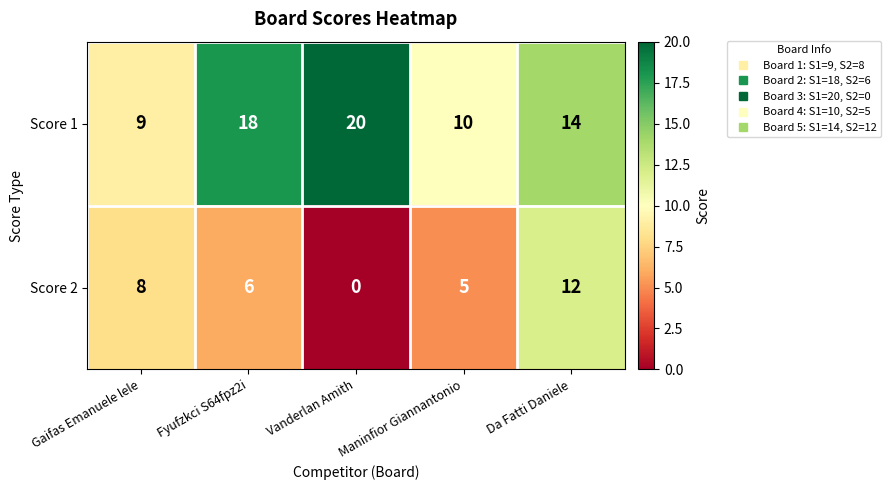

What is the sum of the Score 1 values at Maninfior Giannantonio and Gaifas Emanuele lele?

19